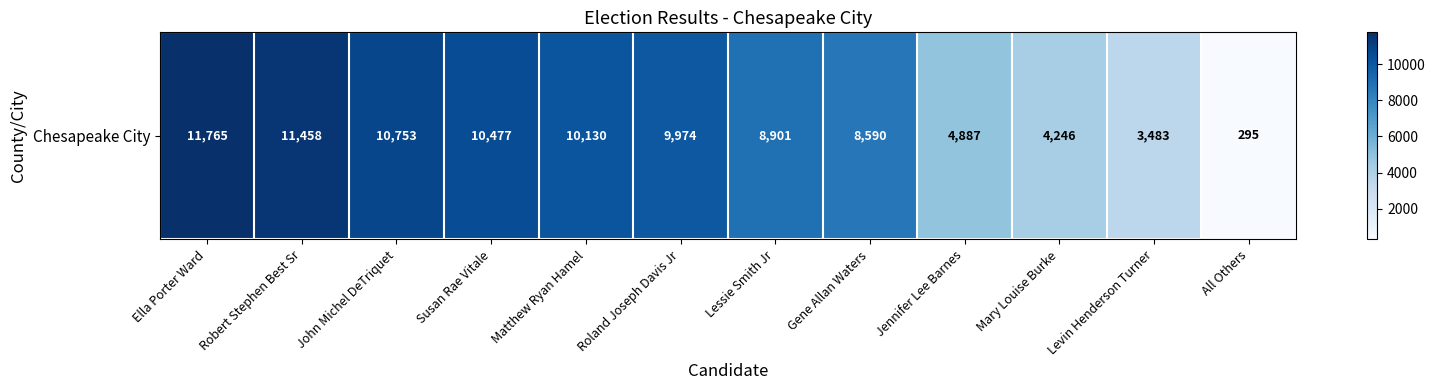

Between Roland Joseph Davis Jr and Mary Louise Burke, which is larger?

Roland Joseph Davis Jr